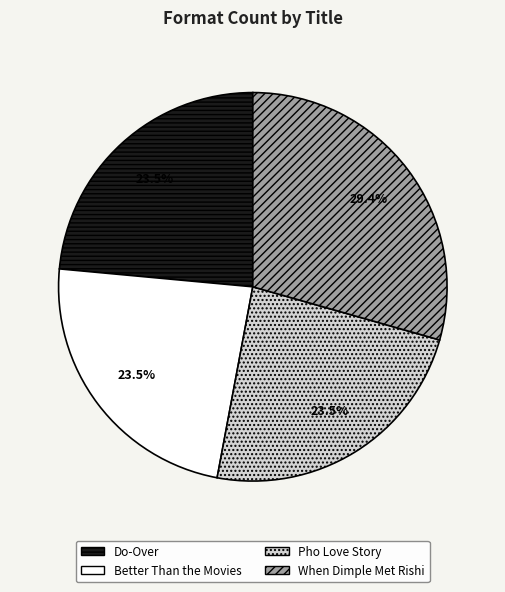

The Pho Love Story slice represents 9% of the pie. True or false?

False